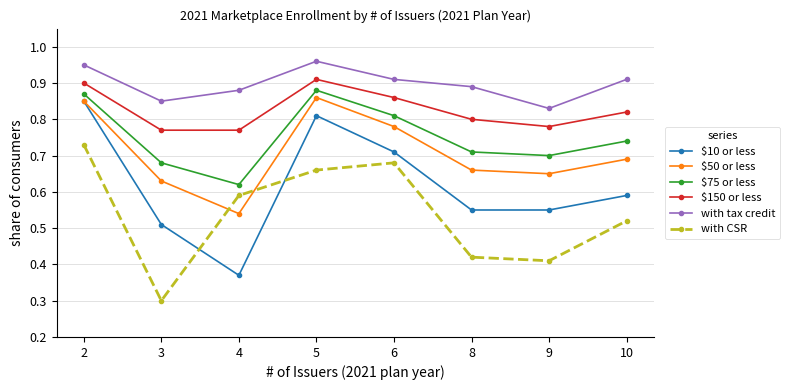

At which category is the sum across all series the highest?

2